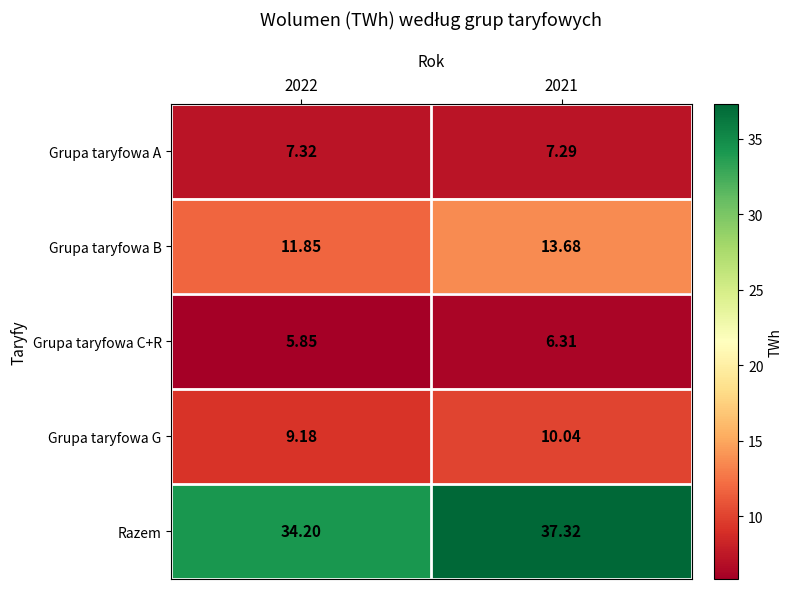

Between 2022 and 2021, which series saw the biggest shift?

Razem